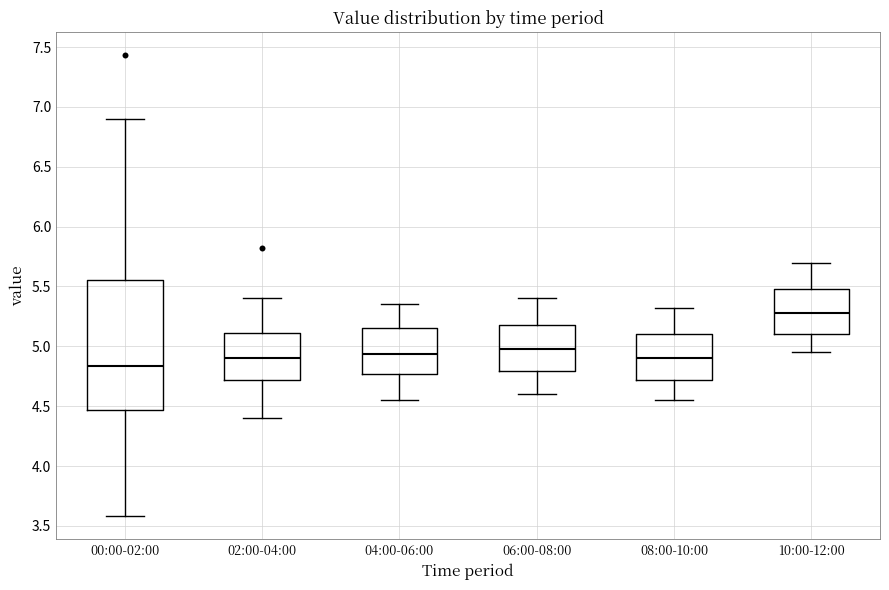

Which box is the tallest, from its lower edge to its upper edge?

00:00-02:00